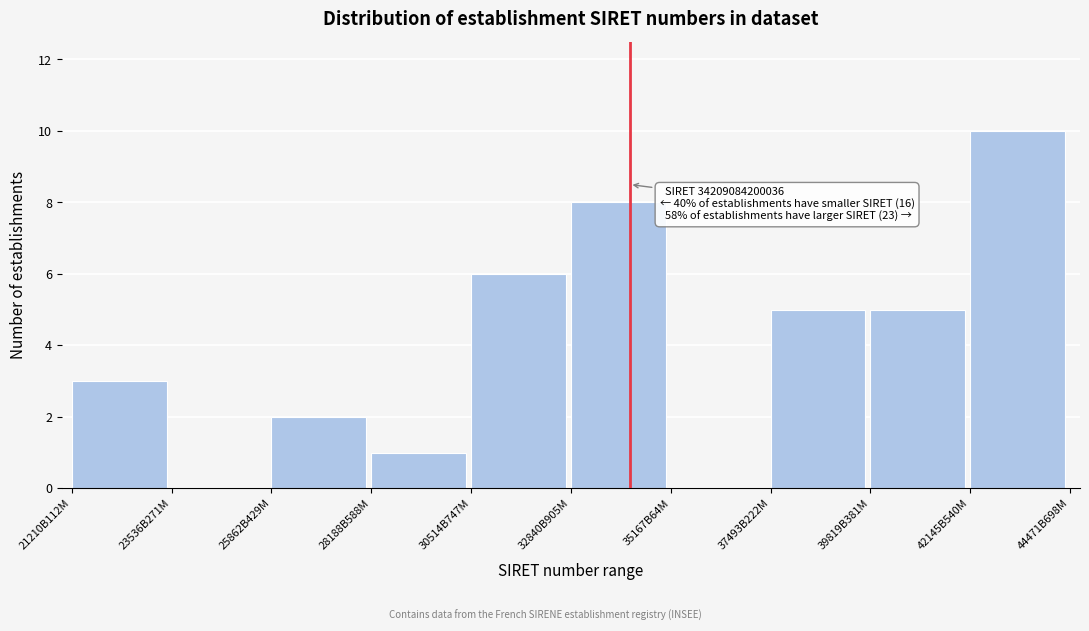

Reading right to left, transcribe all the data shown in this chart.

42145B540M=10	39819B381M=5	37493B222M=5	35167B64M=0	32840B905M=8	30514B747M=6	28188B588M=1	25862B429M=2	23536B271M=0	21210B112M=3